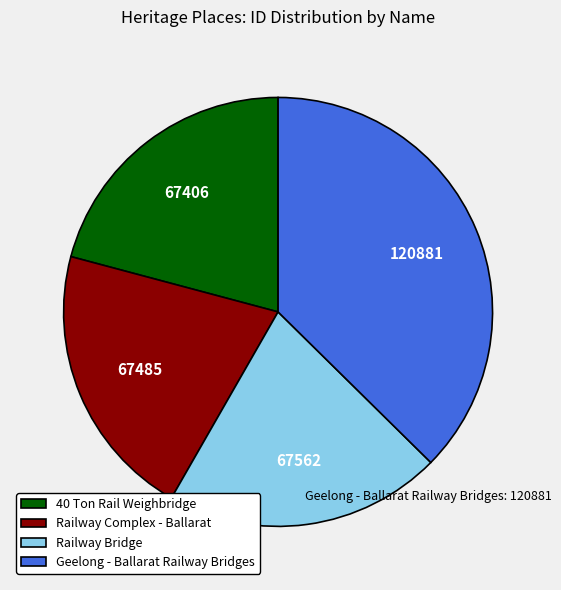

Do Railway Bridge and Geelong - Ballarat Railway Bridges together represent more than half of the pie?

Yes